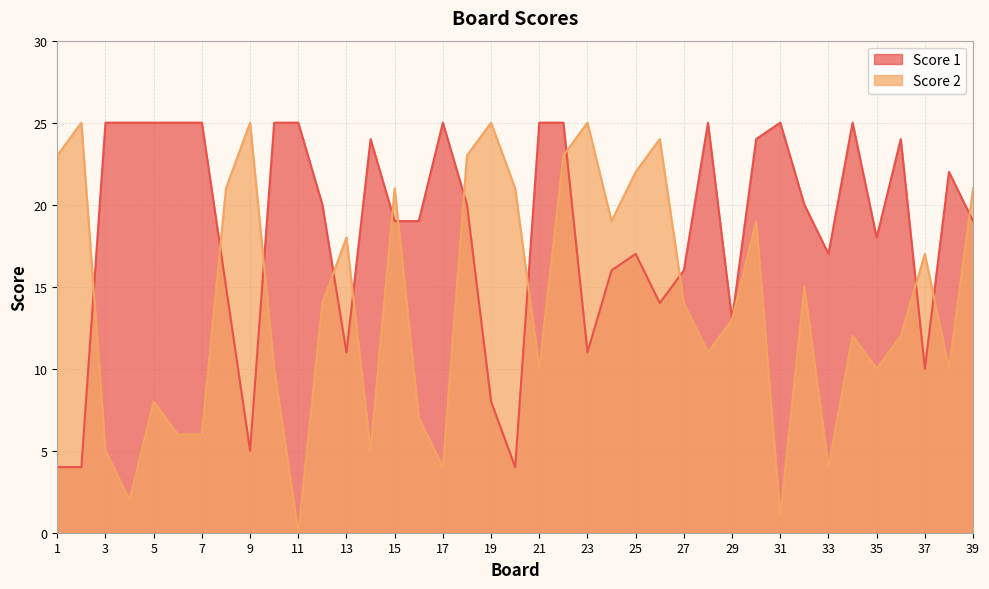

How many data points does each series have?

39